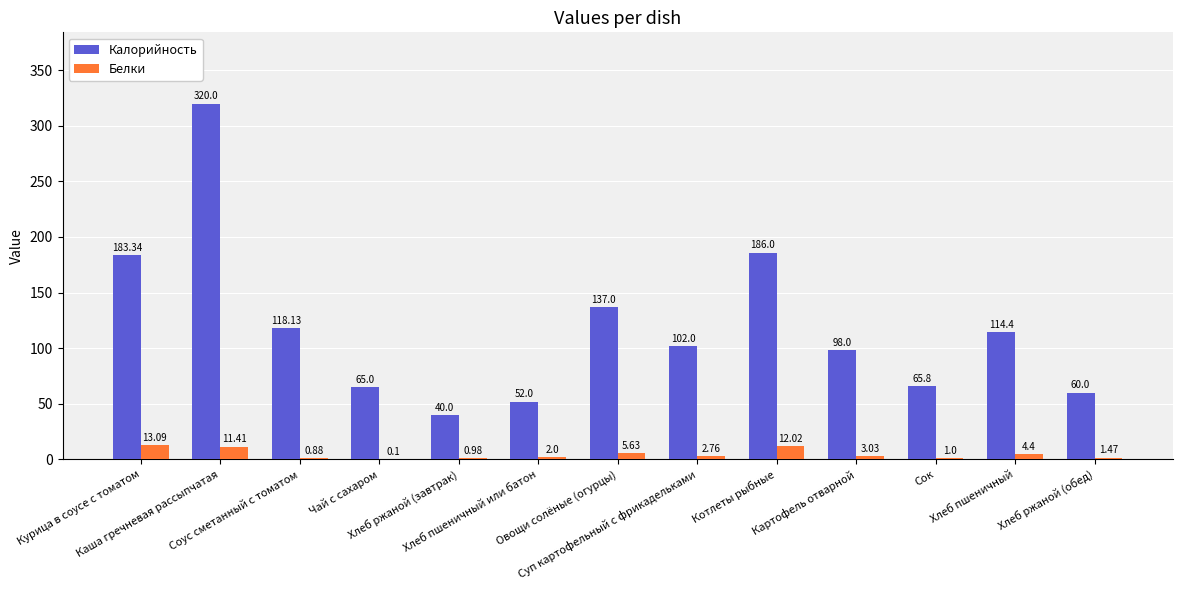

What is the difference between the Калорийность values at Котлеты рыбные and Хлеб пшеничный?

71.6